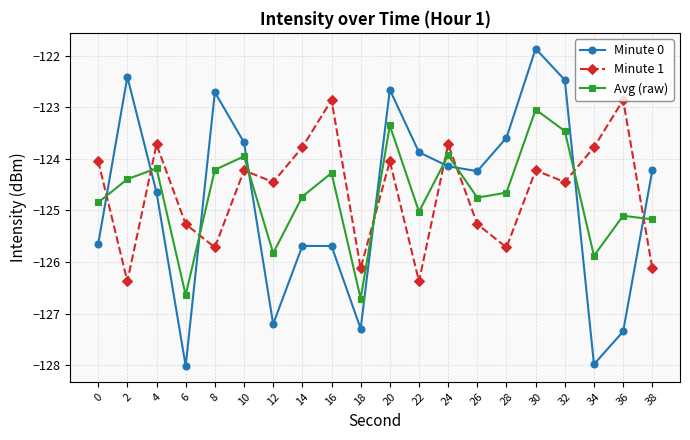

What are all the series names shown in the legend?

Minute 0, Minute 1, Avg (raw)